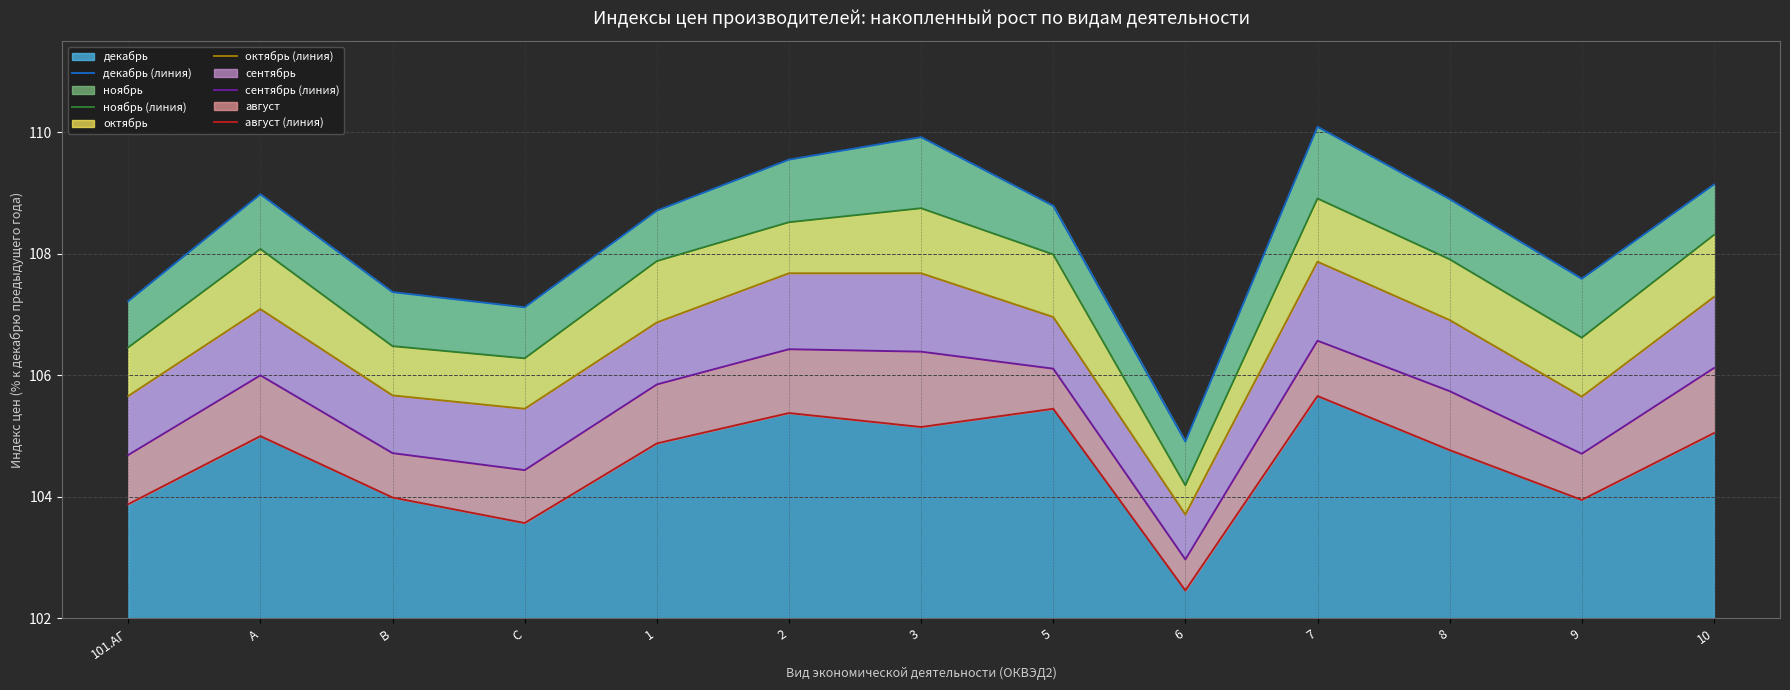

At how many categories does at least one series exceed 104?

13